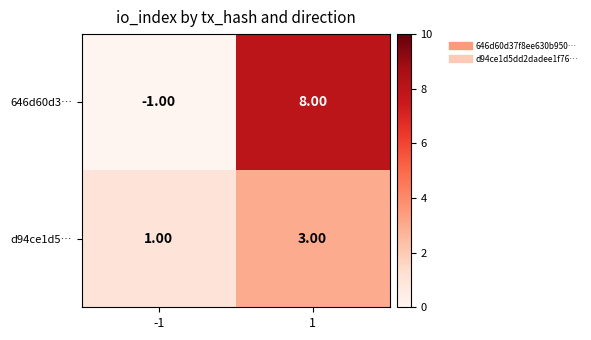

What is the sum of the d94ce1d5… values at 1 and -1?

4